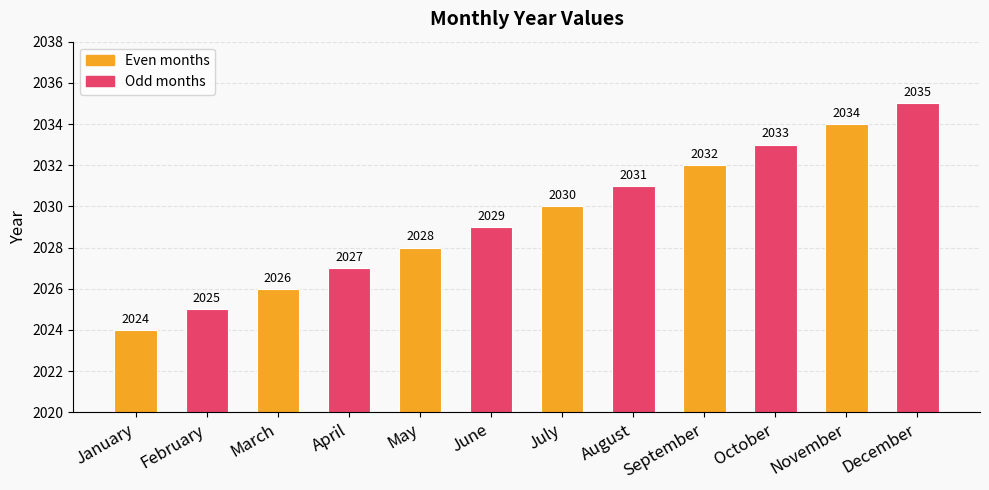

What is the change in value from April to October?

+6